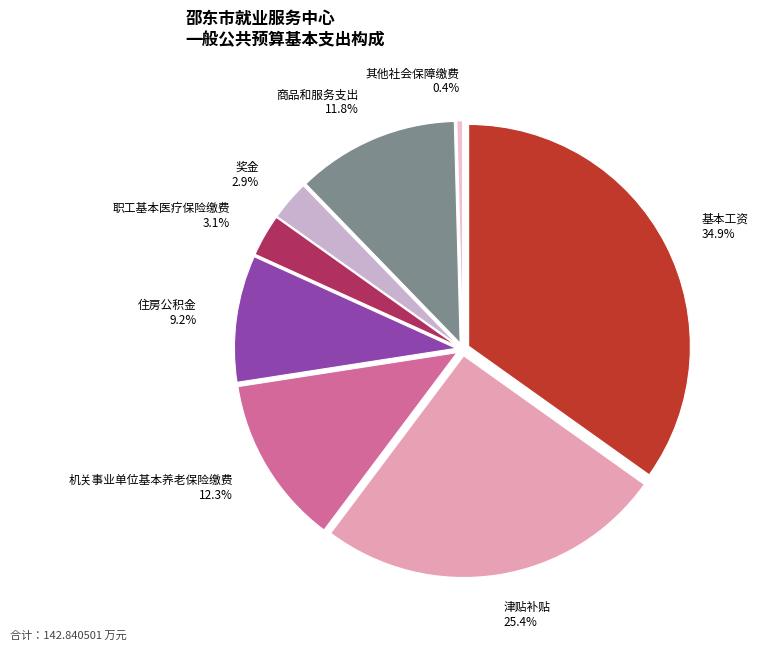

Does any single category account for the majority?

No